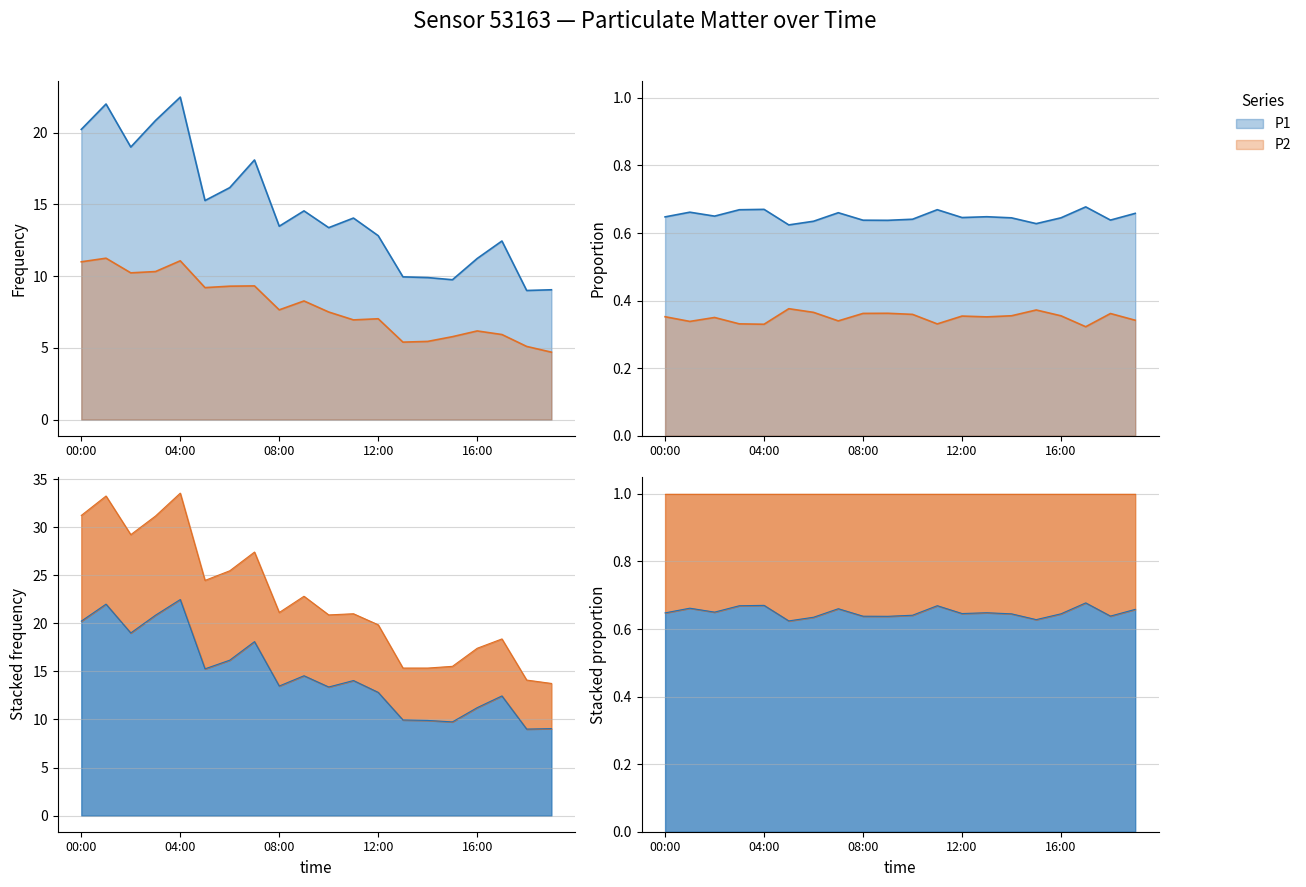

At 10:00, list the series in order from smallest to largest.

P2, P1